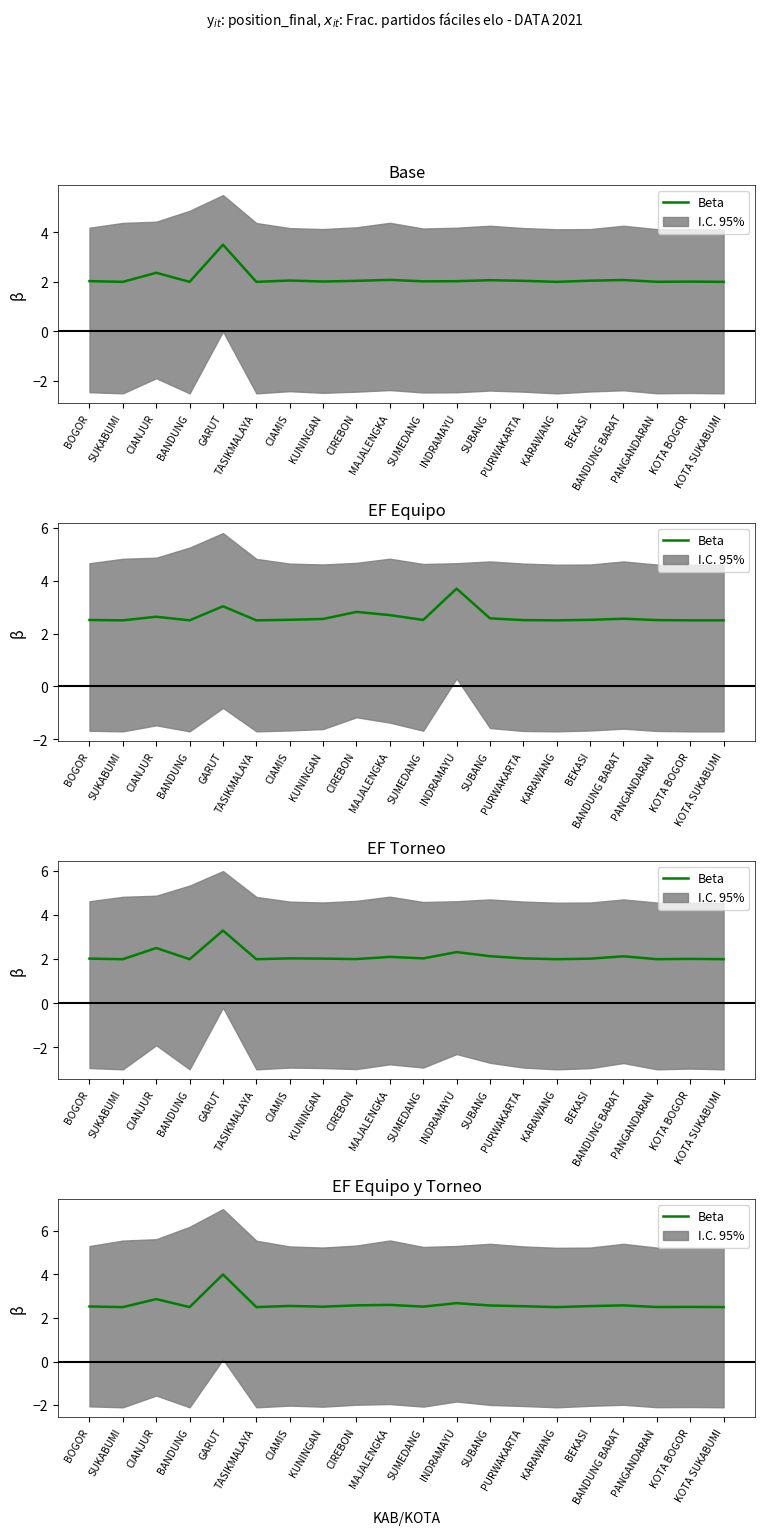

Rank the categories by value from lowest to highest.

SUKABUMI, BANDUNG, TASIKMALAYA, KARAWANG, KOTA SUKABUMI, PANGANDARAN, KOTA BOGOR, KUNINGAN, SUMEDANG, BOGOR, PURWAKARTA, BEKASI, CIAMIS, SUBANG, BANDUNG BARAT, CIREBON, MAJALENGKA, INDRAMAYU, CIANJUR, GARUT